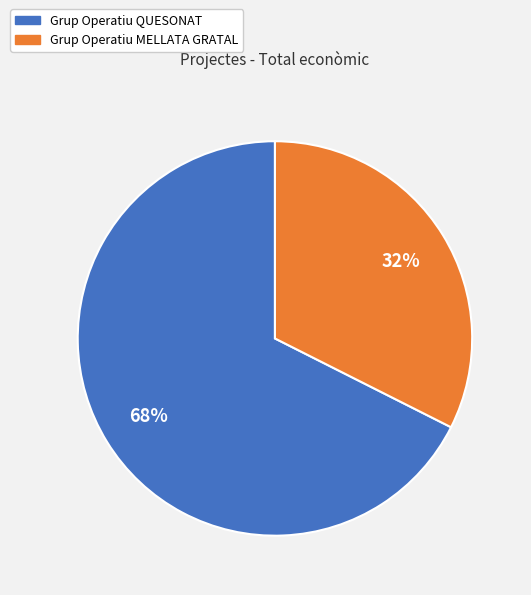

True or false: Grup Operatiu QUESONAT accounts for 68% of the total.

True